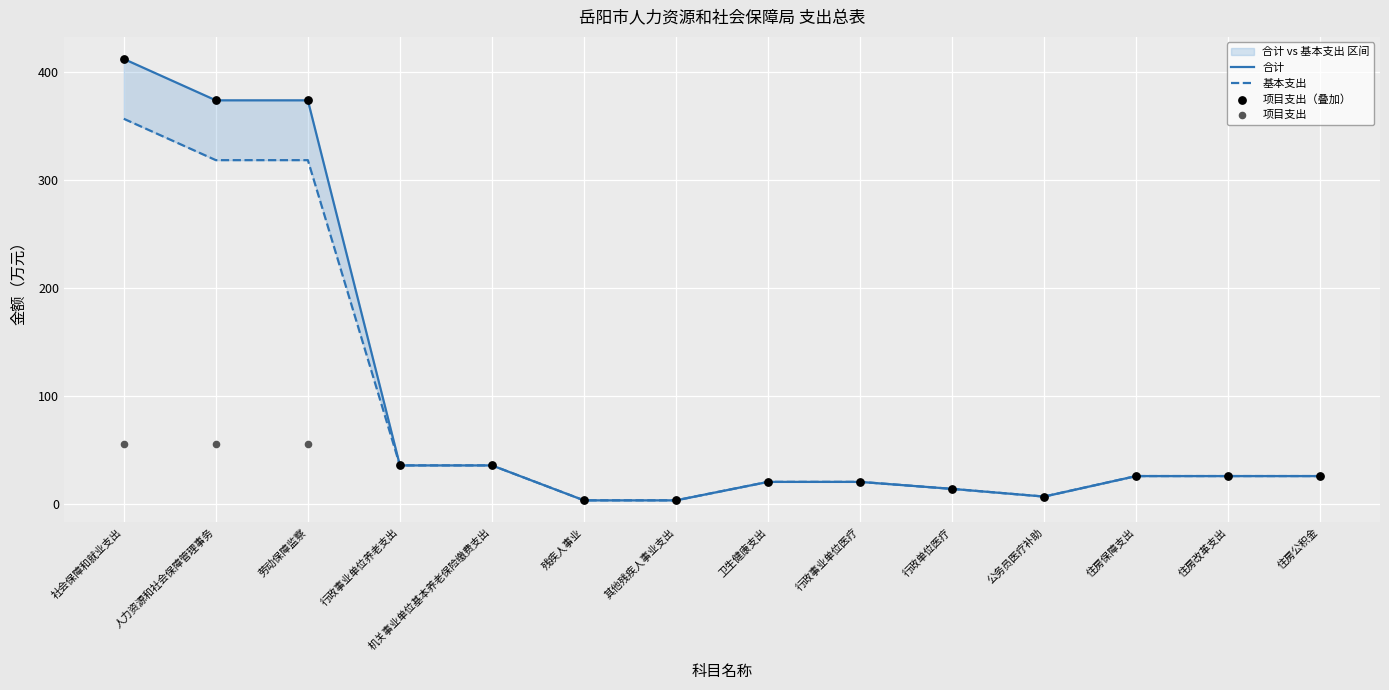

What is the total value across all series at 行政事业单位养老支出?

106.2